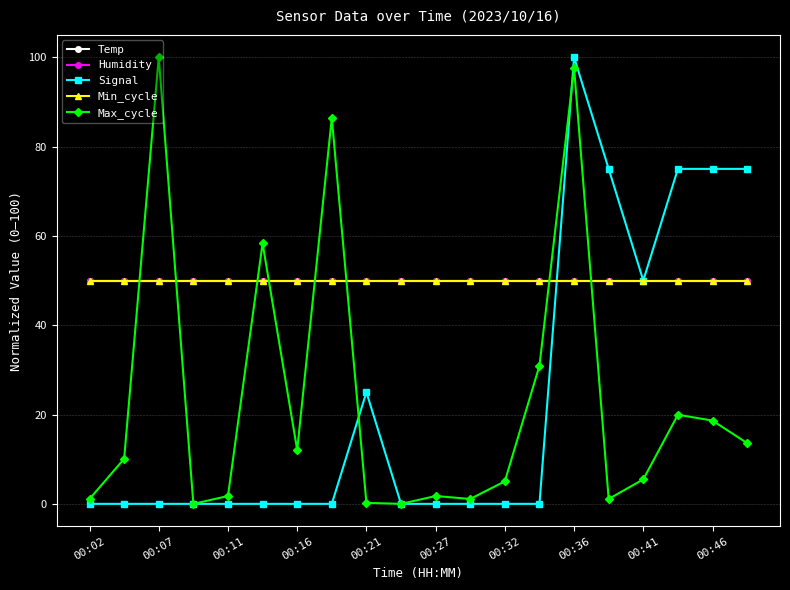

Is this an area chart (filled region under the line)?

No